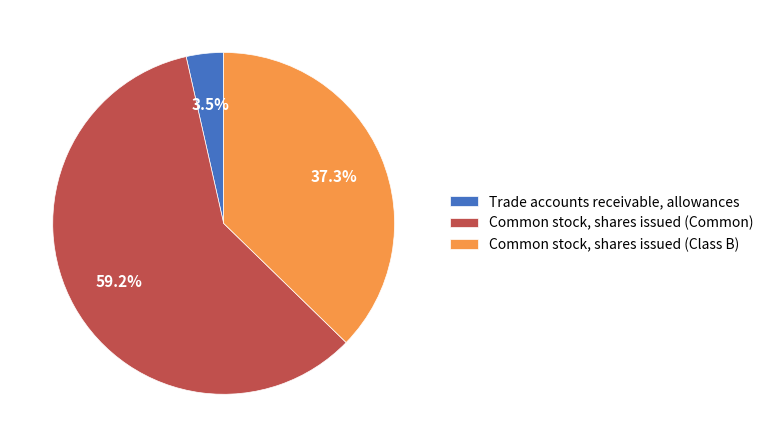

How many segments does this pie chart have?

3